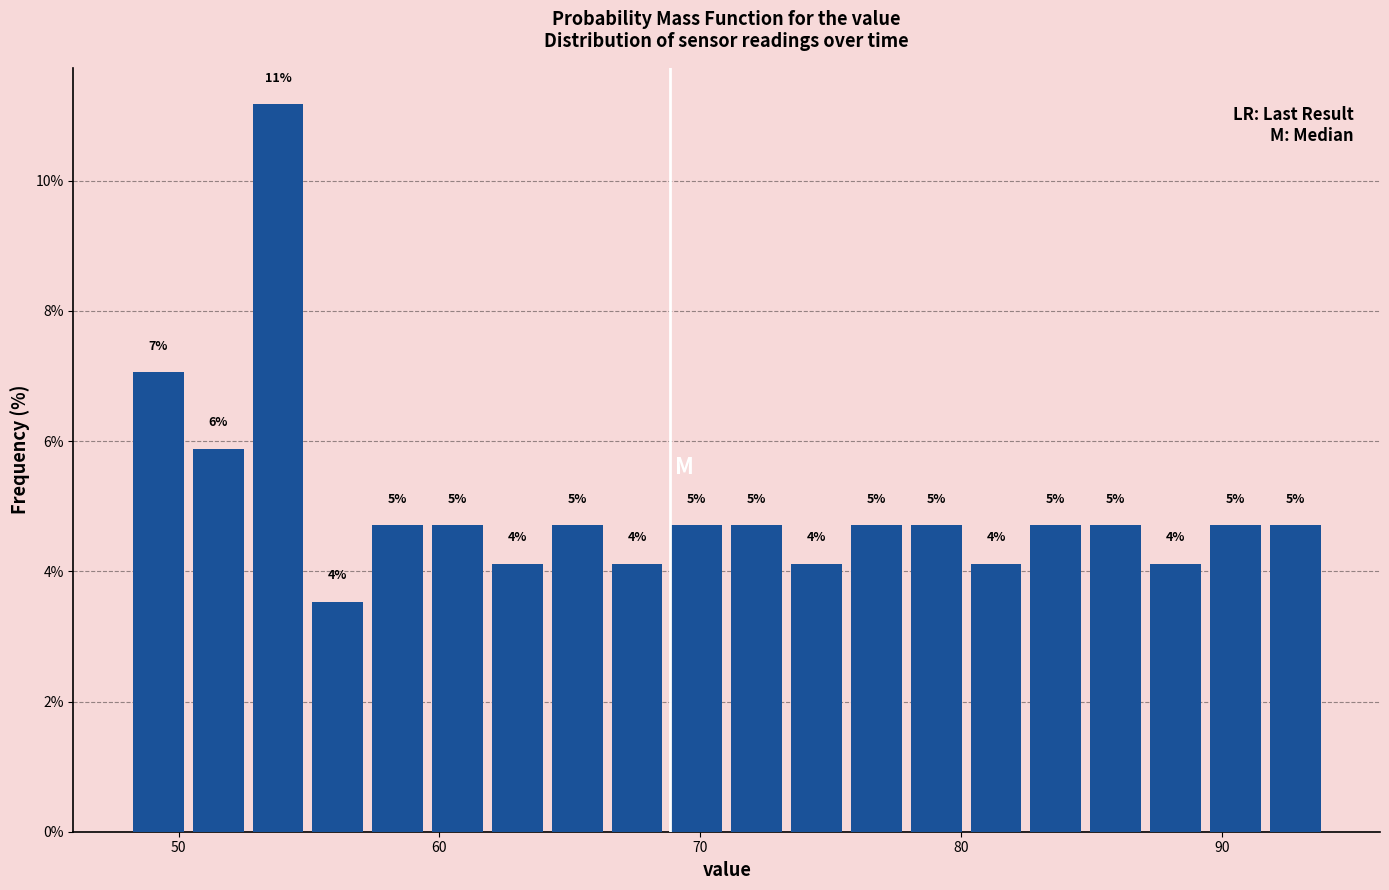

Read against the x-axis, roughly where is the centre of the tallest bar?

54